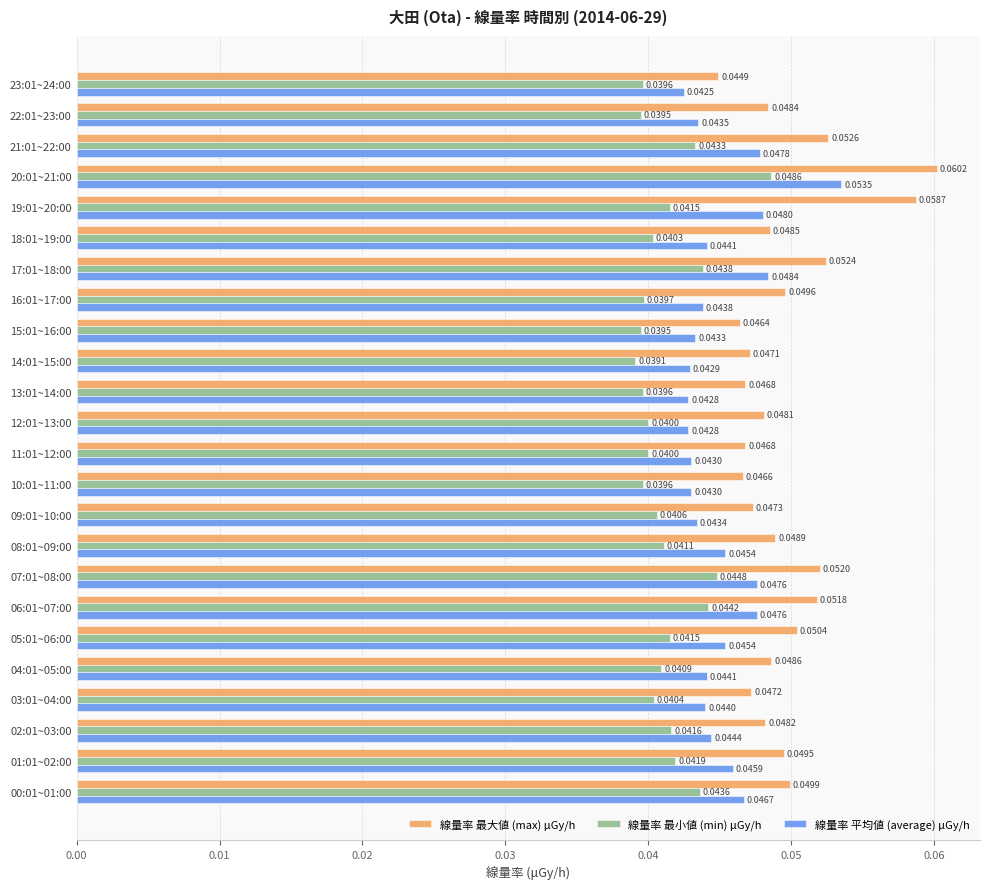

What are all the series names shown in the legend?

線量率 最大値 (max) μGy/h, 線量率 最小値 (min) μGy/h, 線量率 平均値 (average) μGy/h